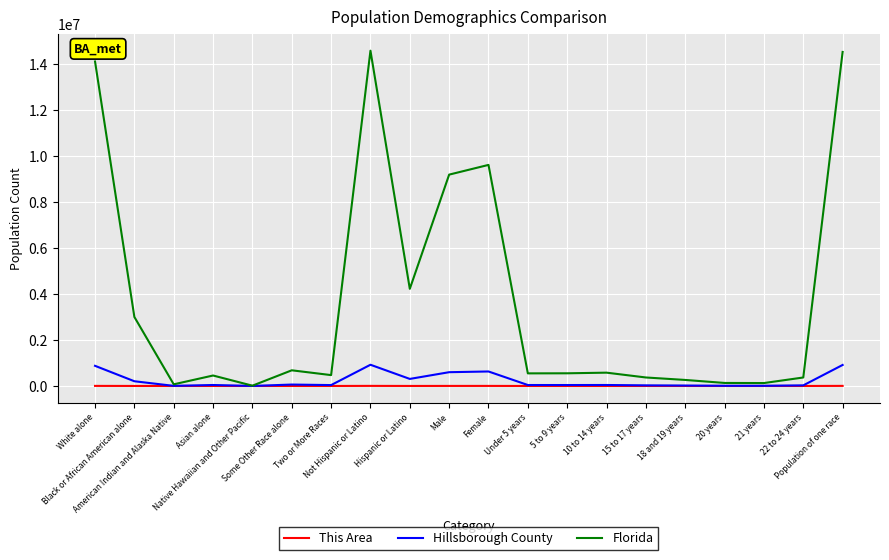

What is the highest value of the This Area series?

3756